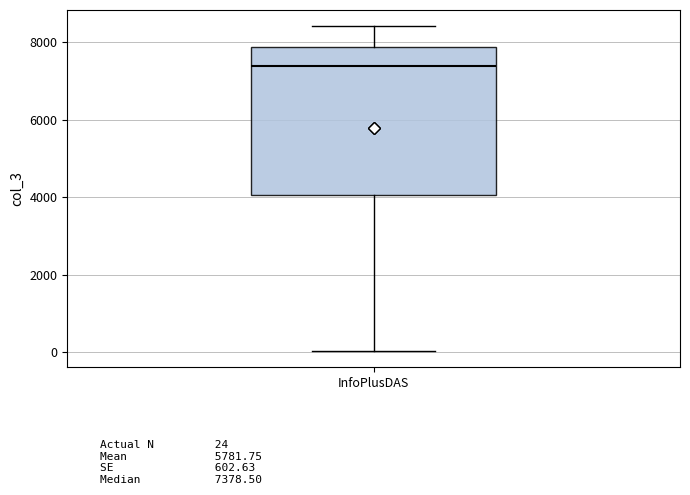

Read this box plot against the y-axis: the position of the median line, the range covered by the box, and the ends of both whiskers. The values are not printed on the chart, so give them approximately, as read against the axis.

median 7400, box 4000 to 7800, whiskers 0 to 8400